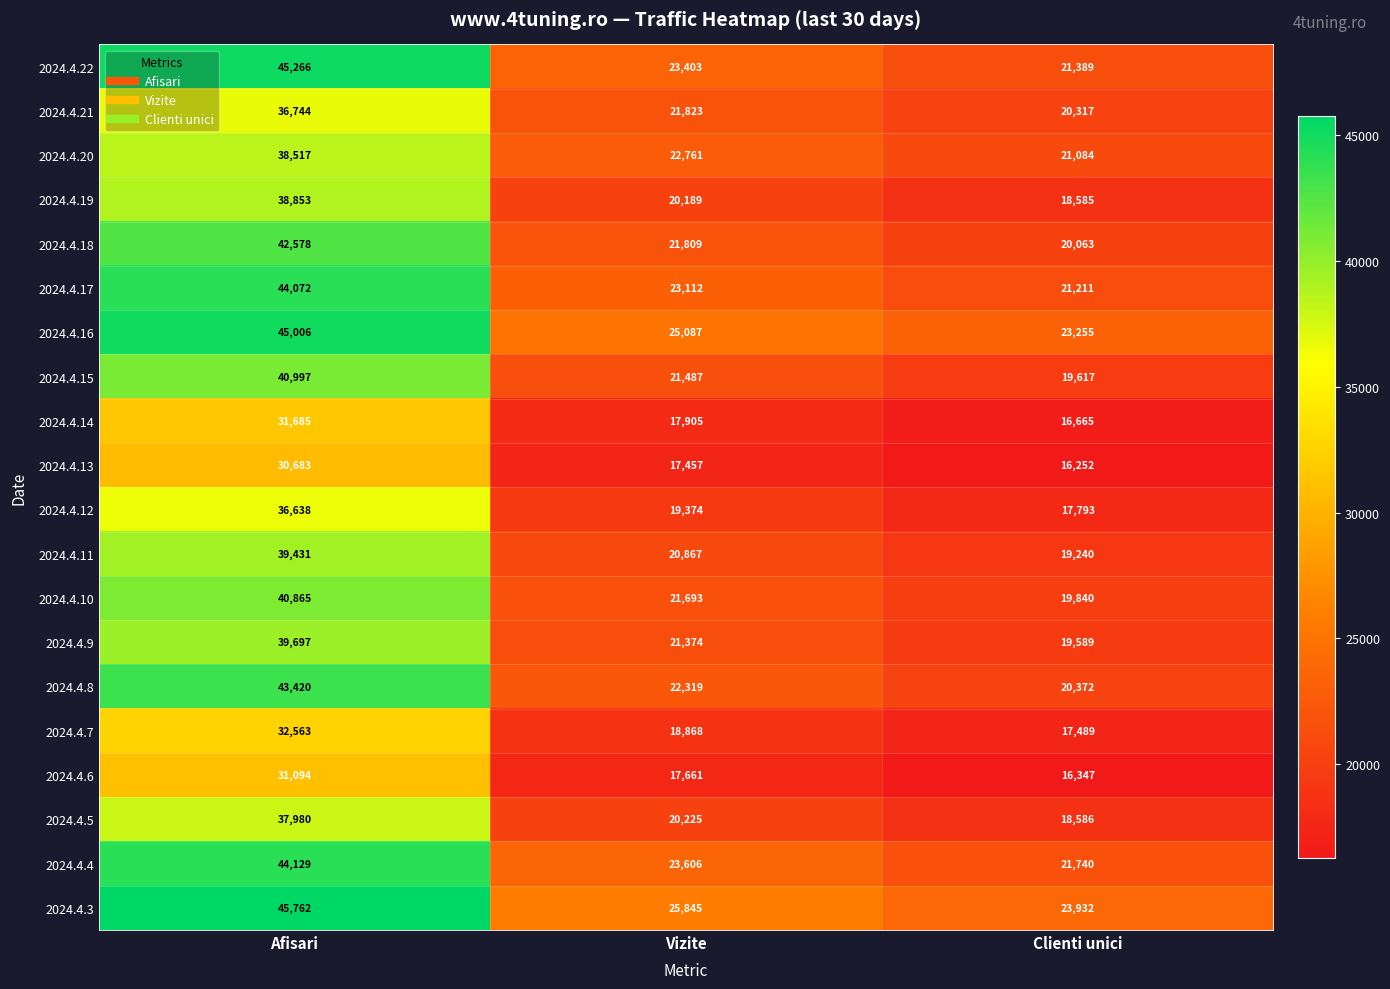

Which series changed the most between Vizite and Clienti unici?

2024.4.22